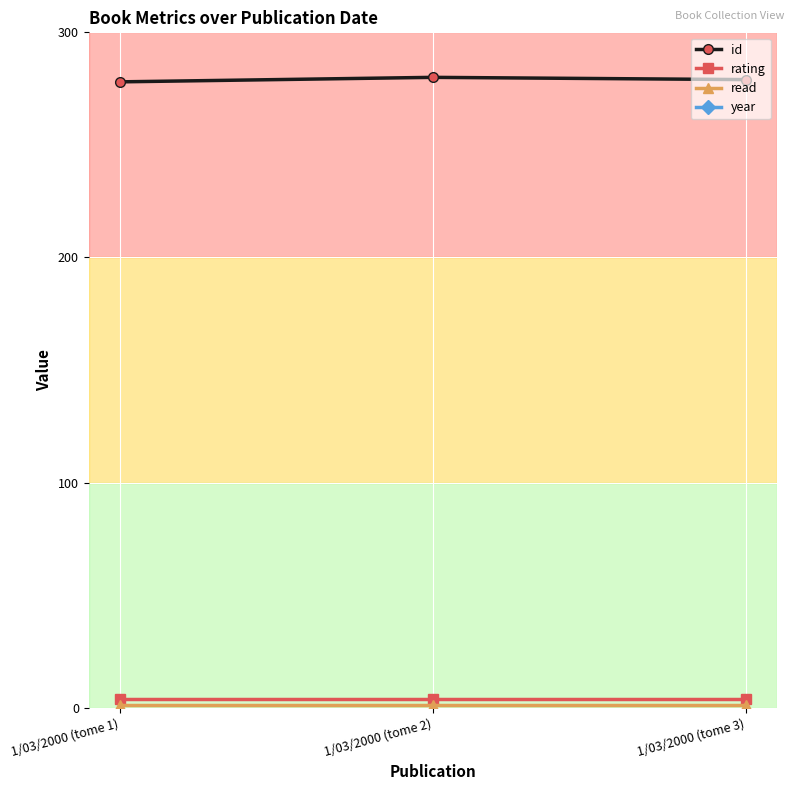

At which category is the sum across all series the highest?

1/03/2000 (tome 2)